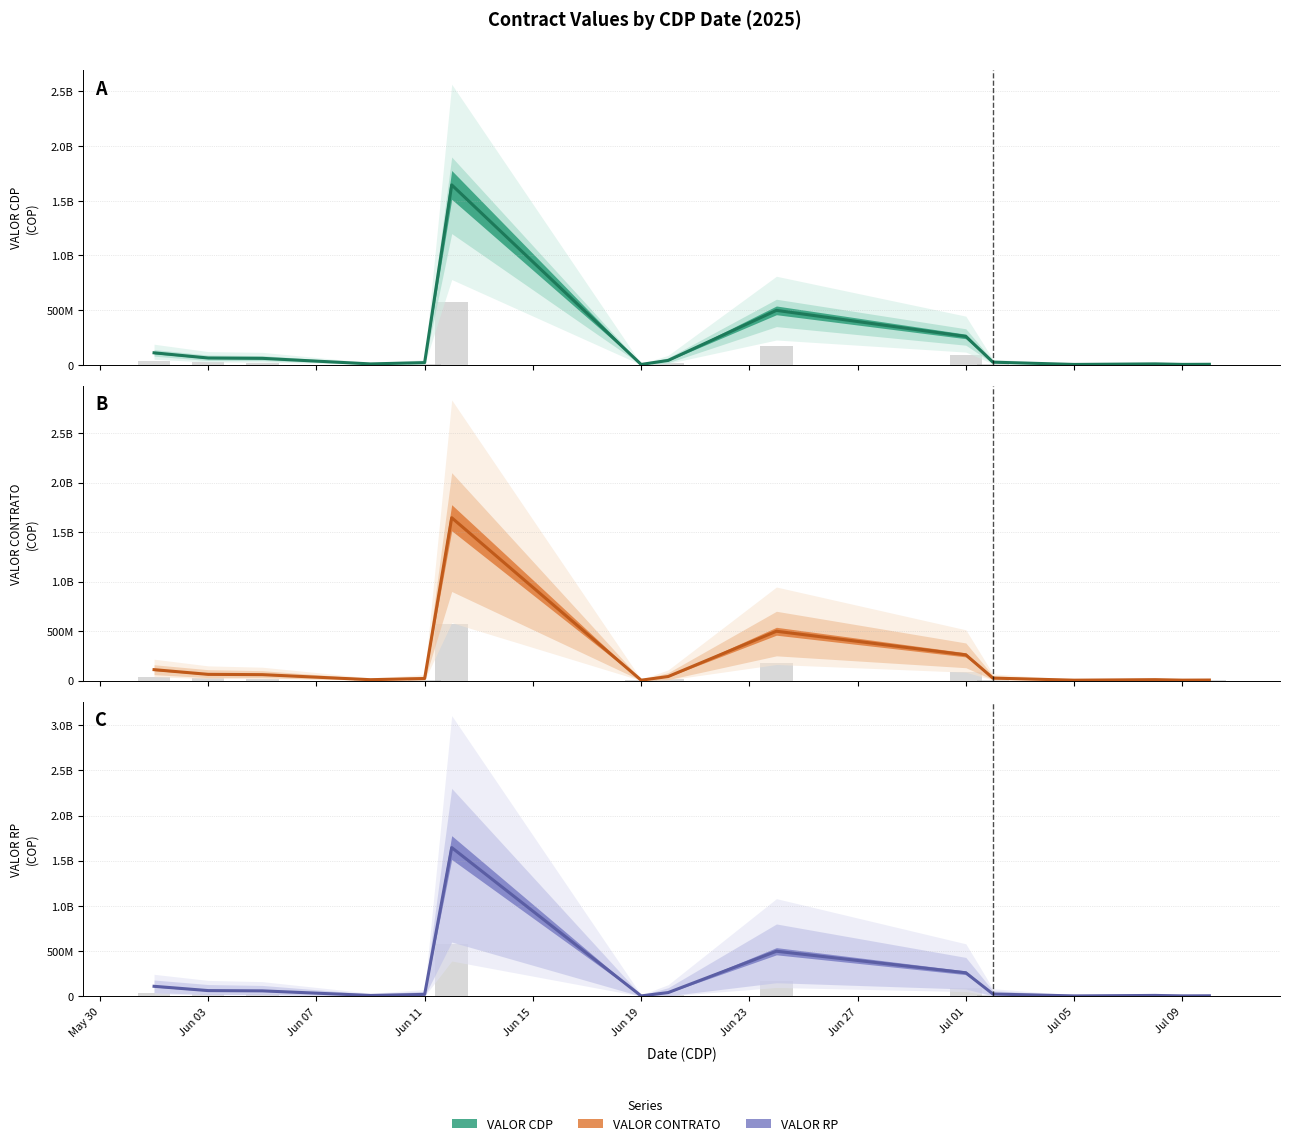

The value of VALOR RP at 2025-07-02 is 25000000.0. True or false?

True